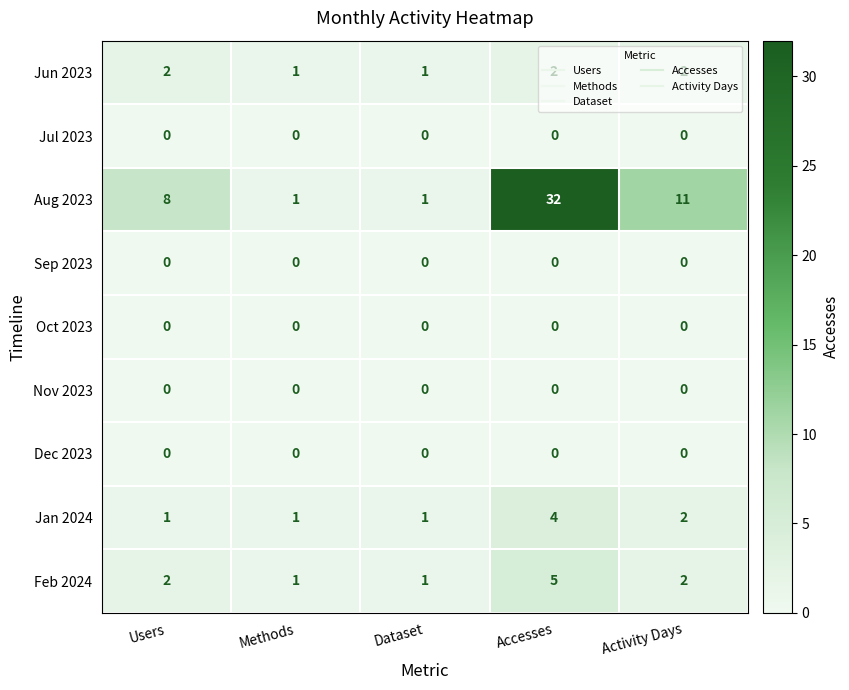

Which series has the widest spread of values?

Aug 2023